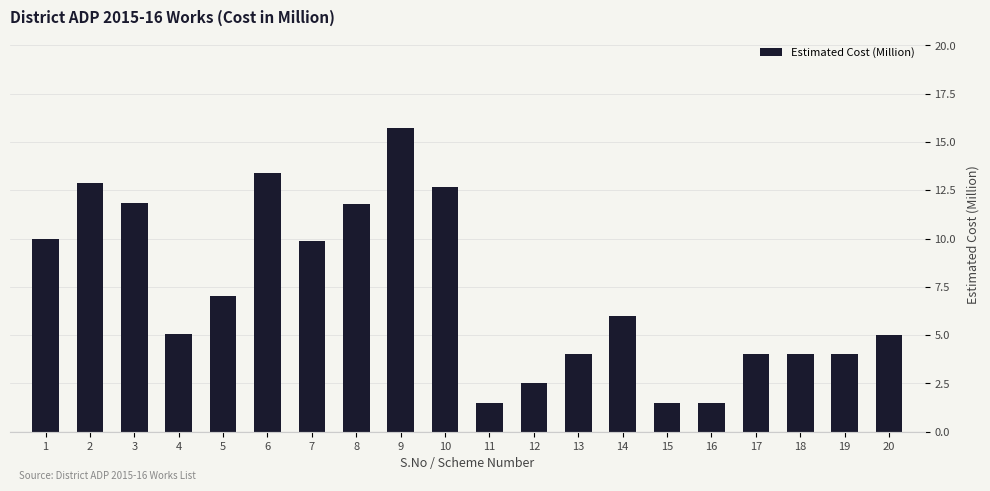

How many data points are less than 6?

10